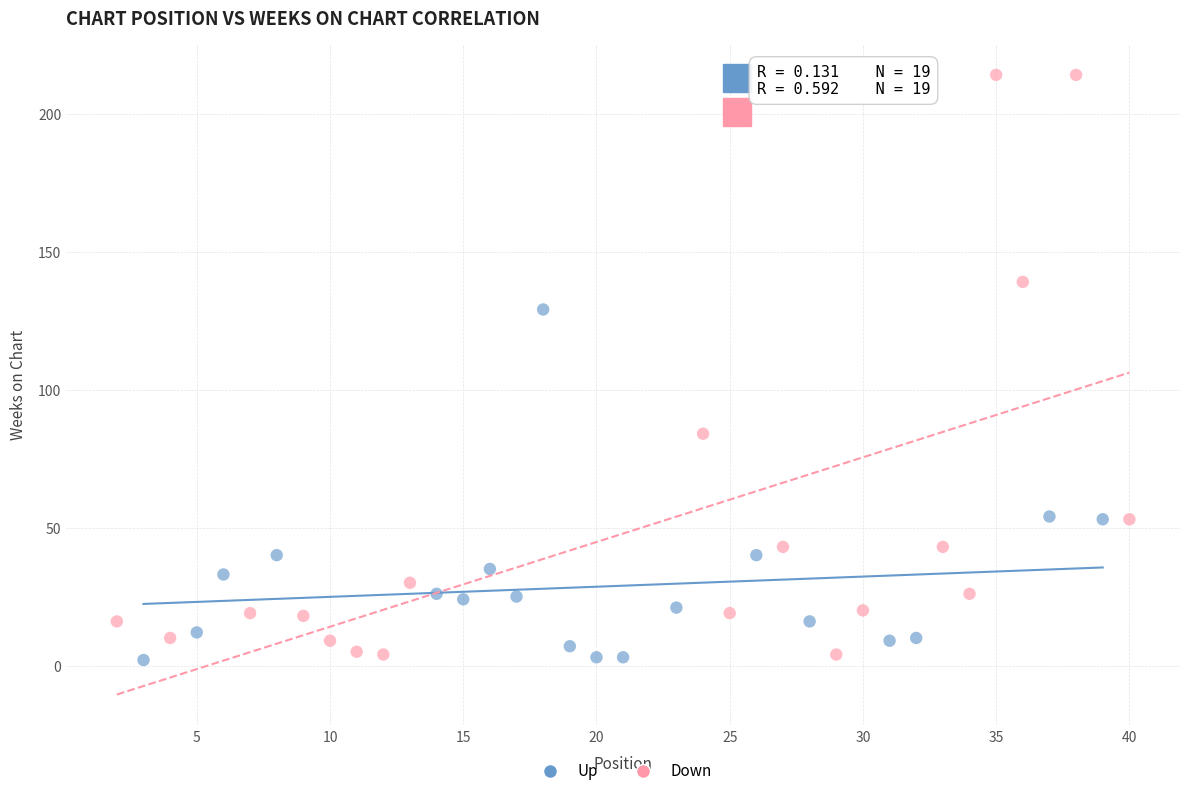

Which series has the widest spread of Y values?

Down